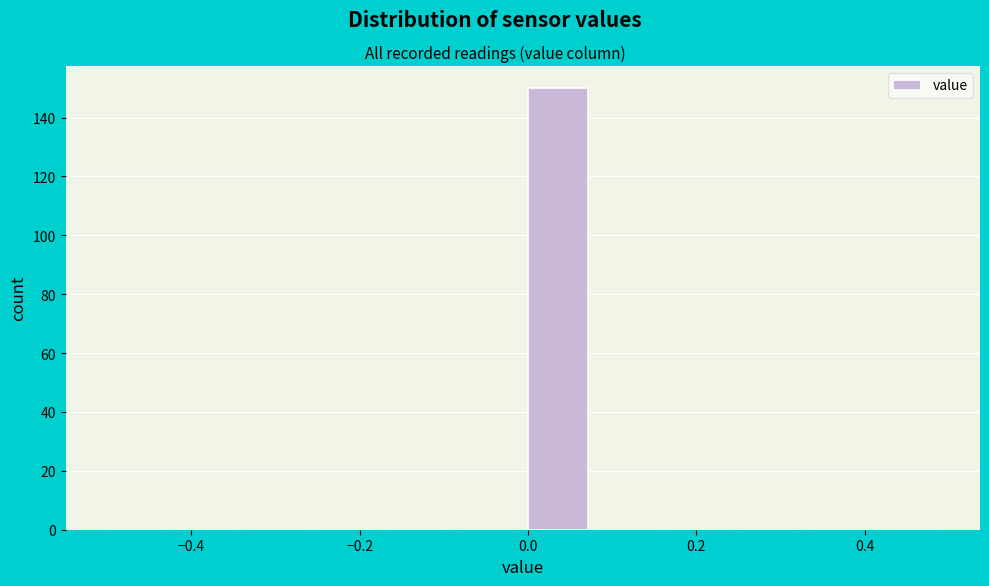

Reading left to right, transcribe this chart: for each bar, give the range it covers on the x-axis and its height. Neither the bar edges nor the heights are printed on the chart, so give them approximately, as read against the axes.

-0.50 to -0.42: 0
-0.42 to -0.34: 0
-0.34 to -0.24: 0
-0.24 to -0.16: 0
-0.16 to -0.08: 0
-0.08 to 0.00: 0
0.00 to 0.08: 150
0.08 to 0.16: 0
0.16 to 0.26: 0
0.26 to 0.34: 0
0.34 to 0.42: 0
0.42 to 0.50: 0